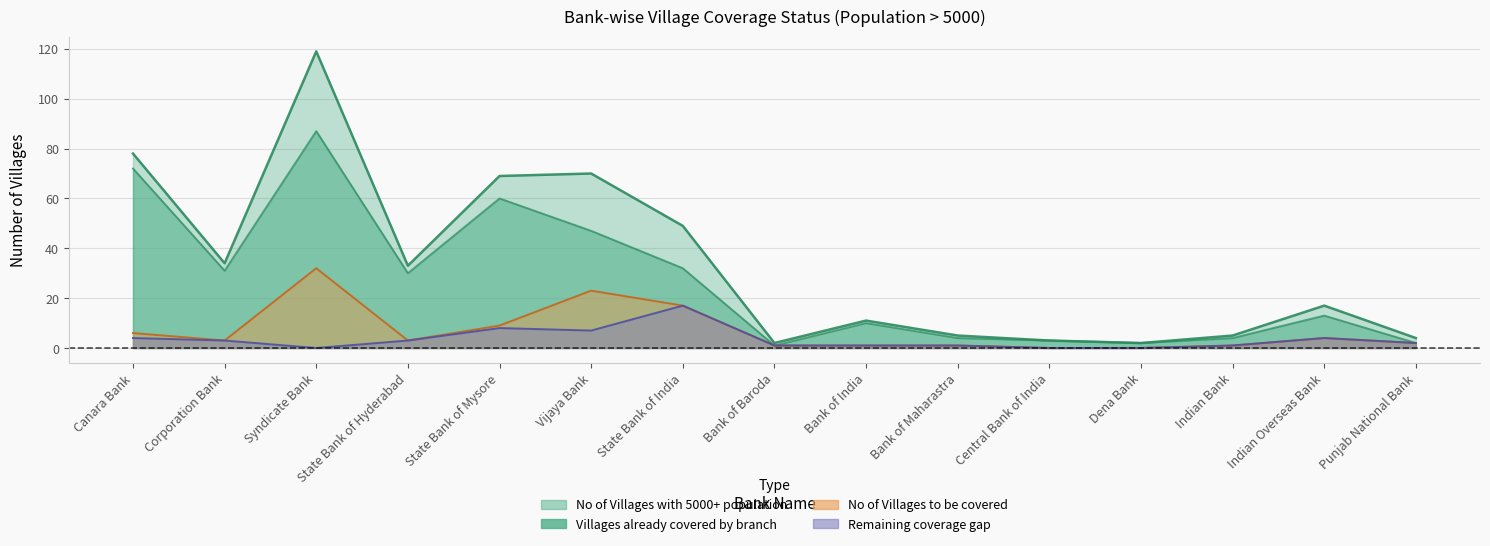

At how many categories does at least one series exceed 89?

1